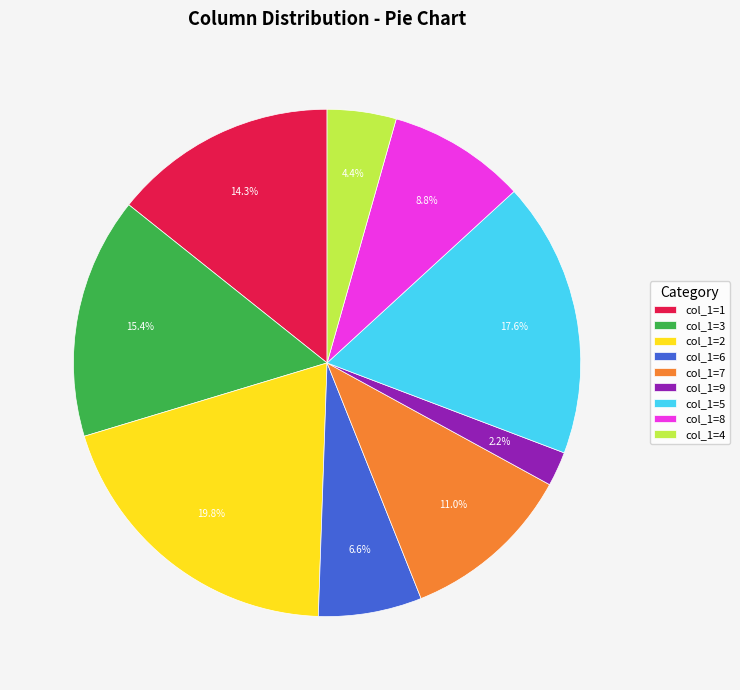

Is there any slice that represents more than half of the pie?

No